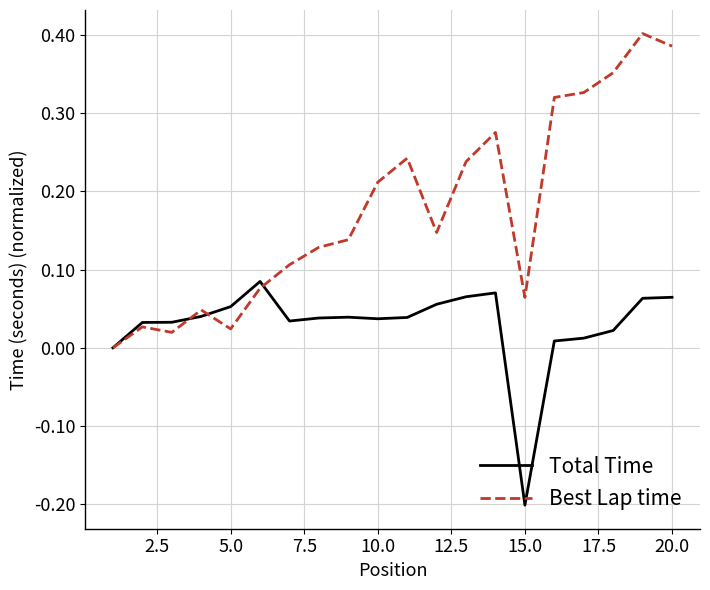

Which series has the largest range (max minus min)?

Best Lap time